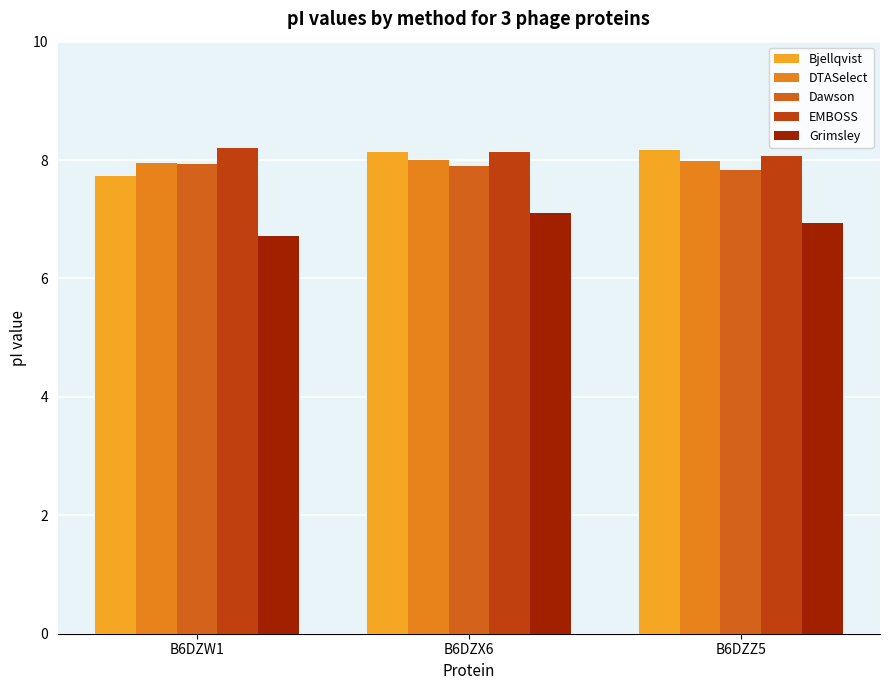

Is it true that EMBOSS equals 8.1 at B6DZX6?

True